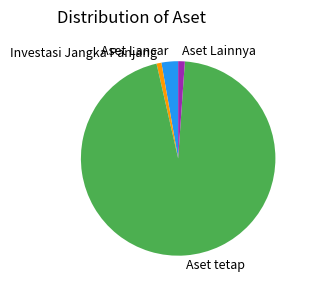

How many segments does this pie chart have?

4